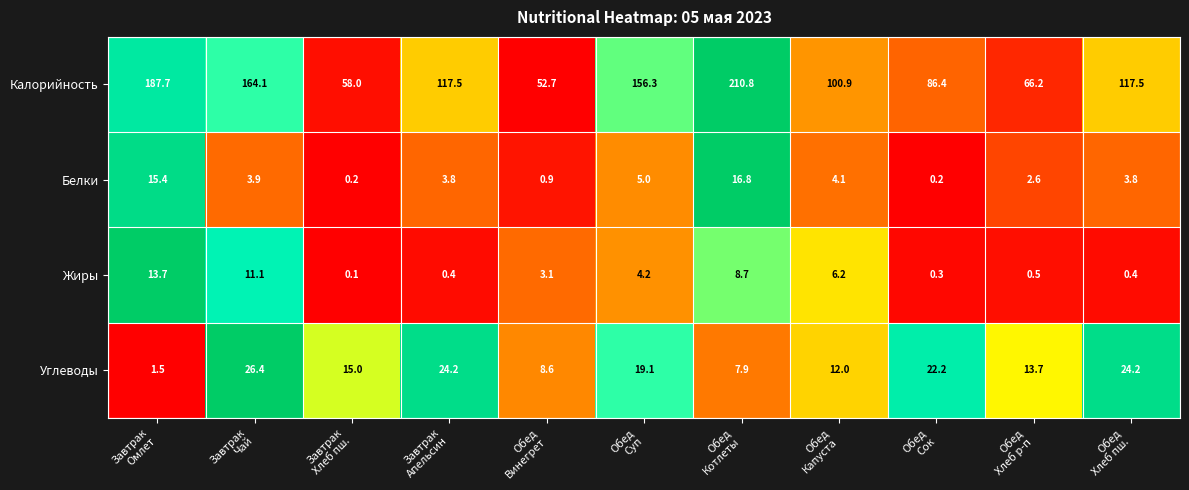

What is the difference between the highest and lowest values at Завтрак
Чай?

160.2